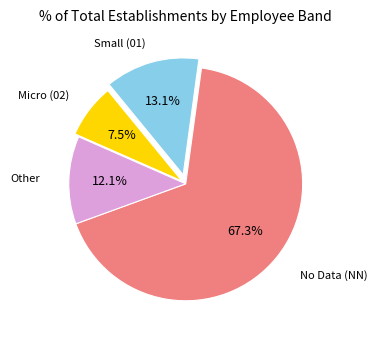

What percentage is NOT represented by Micro (02)?

92.5%